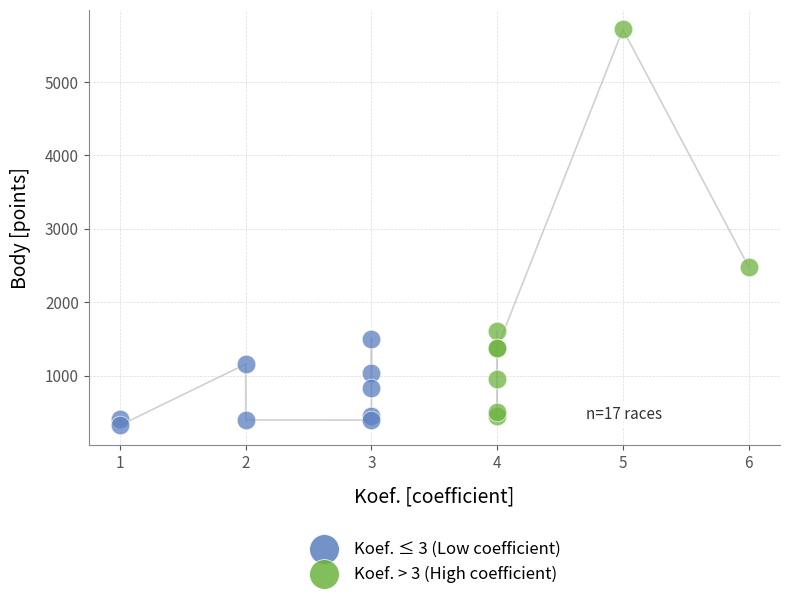

Which series has the largest Y range (max minus min)?

Koef. > 3 (High coefficient)